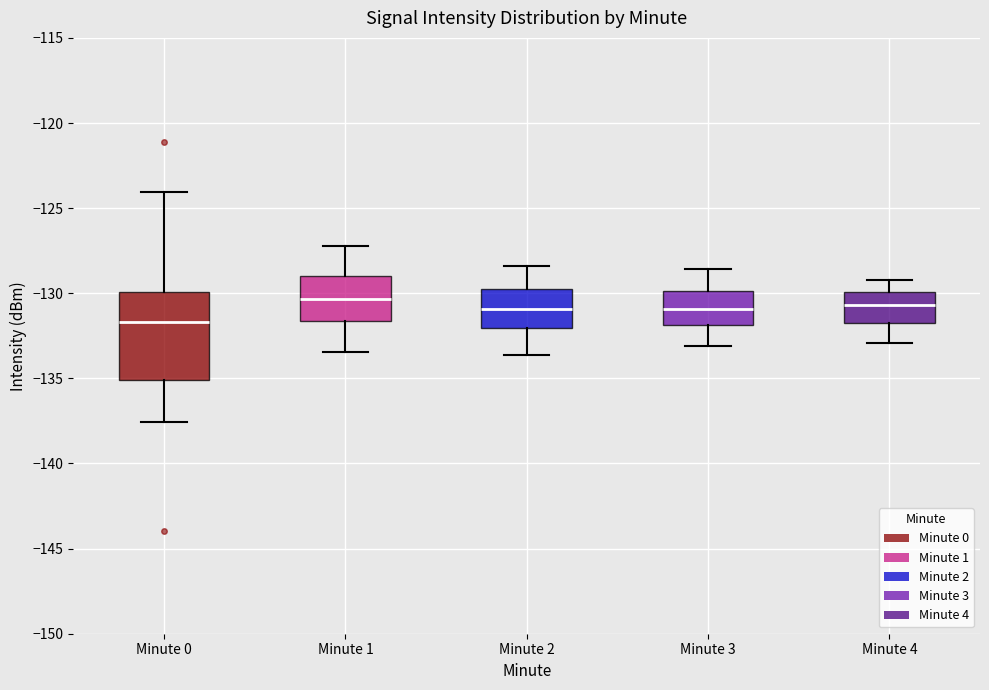

Reading left to right, transcribe this box plot: for each box, give where its median line is, the range the box spans, and where its two whiskers end, as read against the y-axis. The values are not printed on the chart, so give them approximately, as read against the axis.

Minute 0: median -131.5, box -135.0 to -130.0, whiskers -137.5 to -124.0
Minute 1: median -130.5, box -131.5 to -129.0, whiskers -133.5 to -127.0
Minute 2: median -131.0, box -132.0 to -129.5, whiskers -133.5 to -128.5
Minute 3: median -131.0, box -132.0 to -130.0, whiskers -133.0 to -128.5
Minute 4: median -130.5, box -132.0 to -130.0, whiskers -133.0 to -129.0